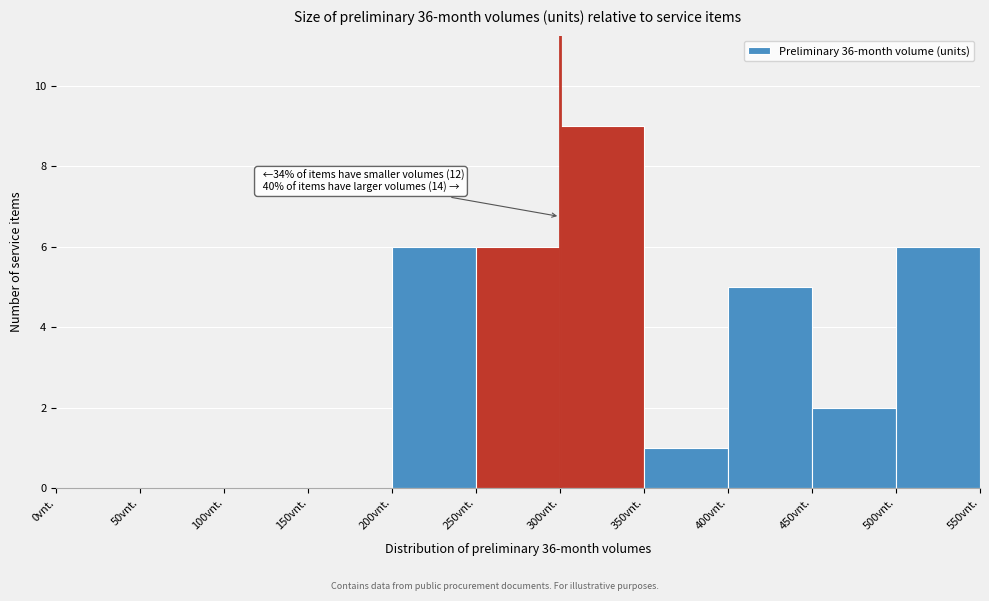

Over which range of the x-axis is the bar tallest?

300 to 350